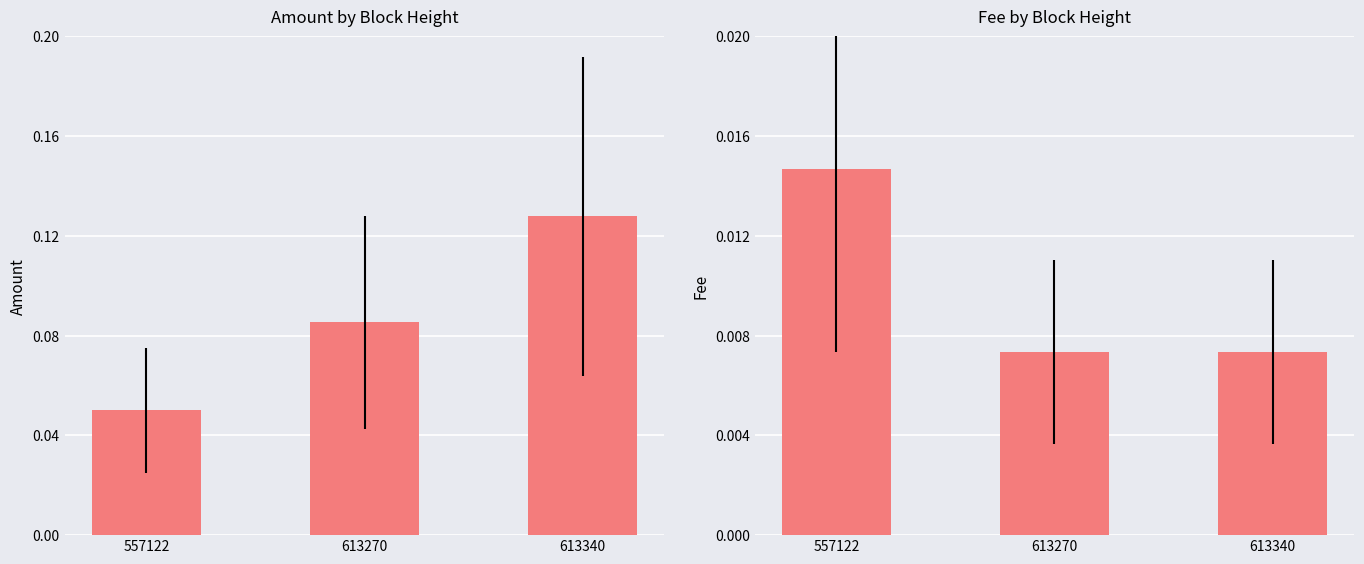

Is it true that Amount equals 0.1 at 557122?

True